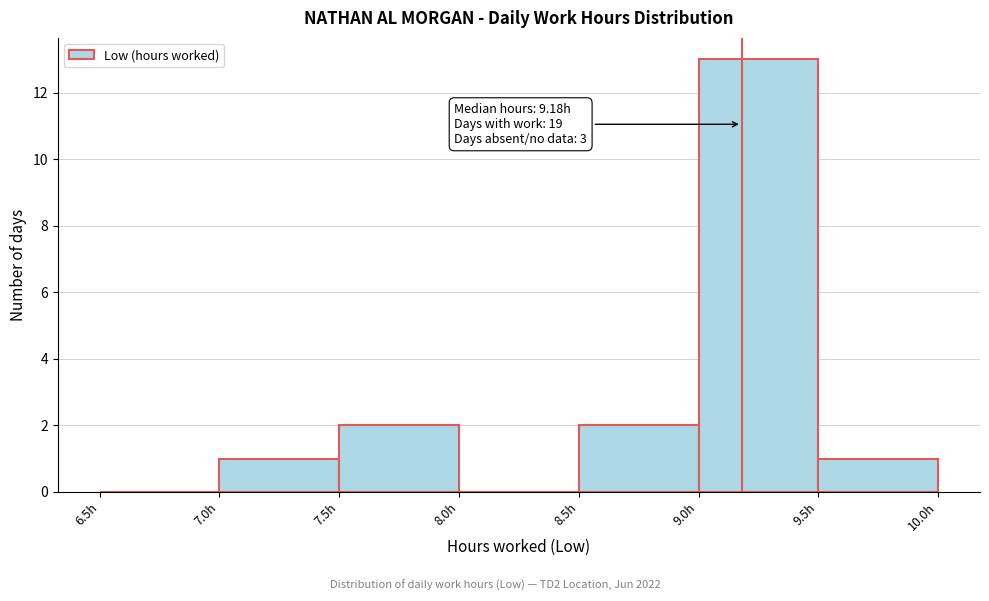

Which range on the x-axis has the tallest bar?

9.0 to 9.5